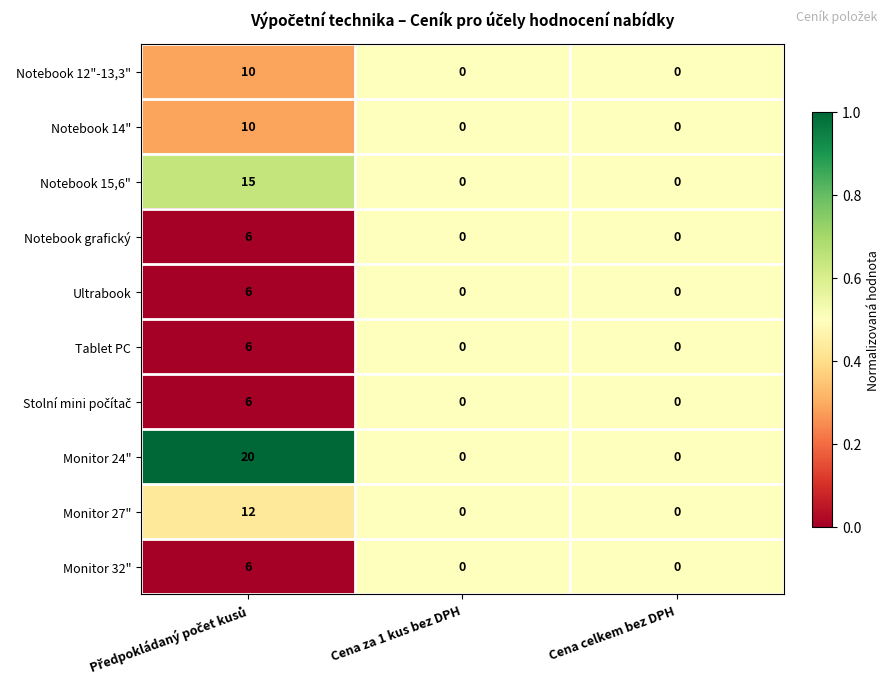

How many Notebook grafický values are between 0 and 6?

3